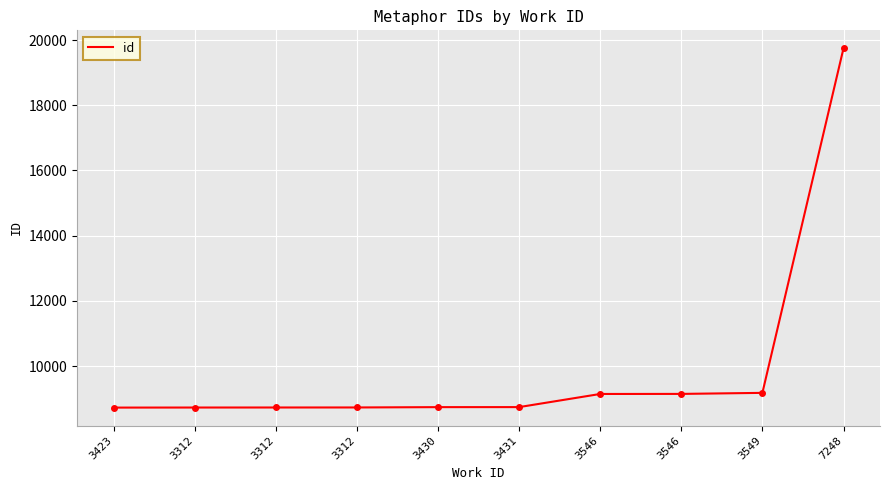

True or false: the data shows 8728 at 3312.

True